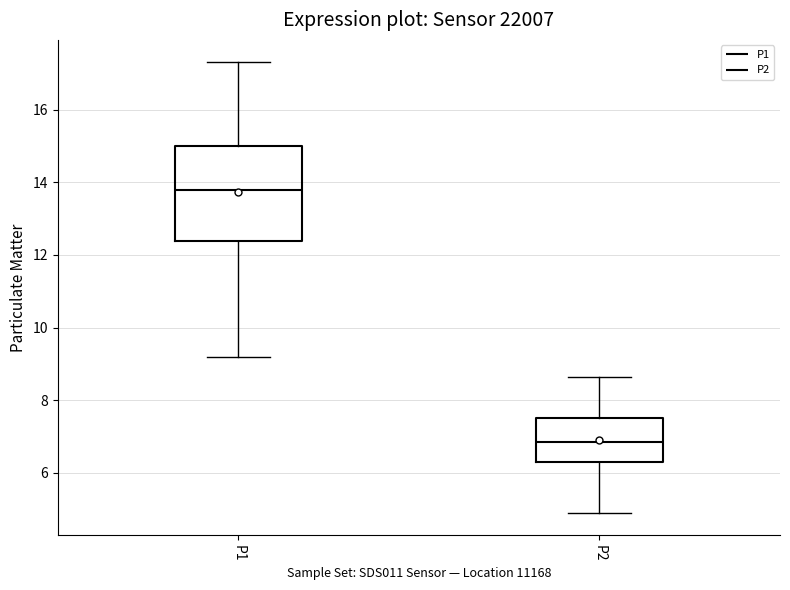

Where is the lower edge of the box for P1 on the y-axis? The values are not printed on the chart, so give them approximately, as read against the axis.

12.4